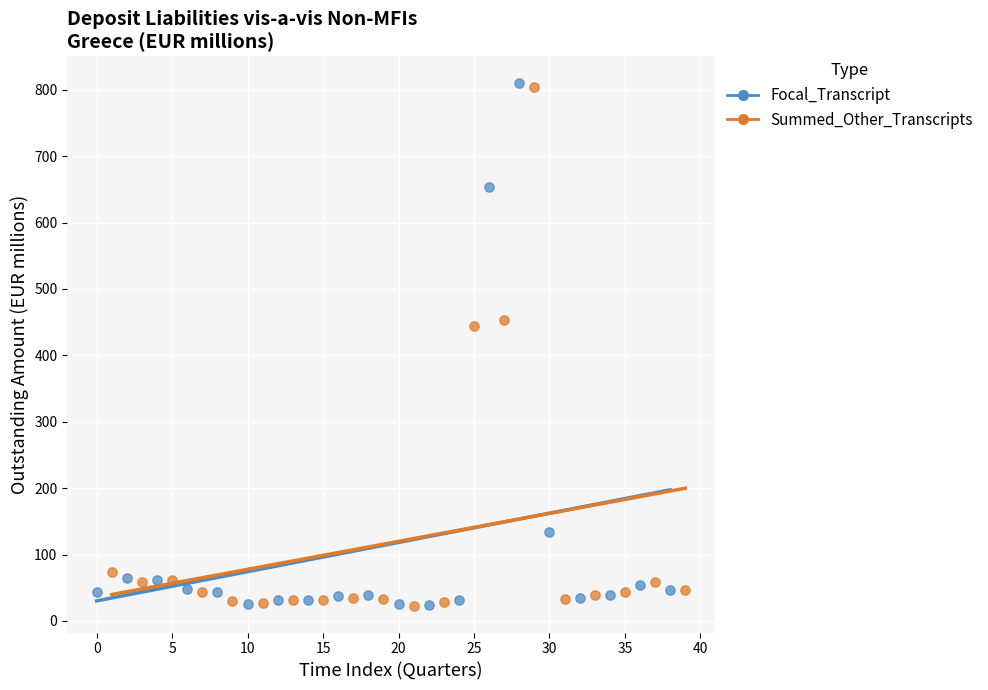

Which series reaches the maximum Y coordinate?

Focal_Transcript